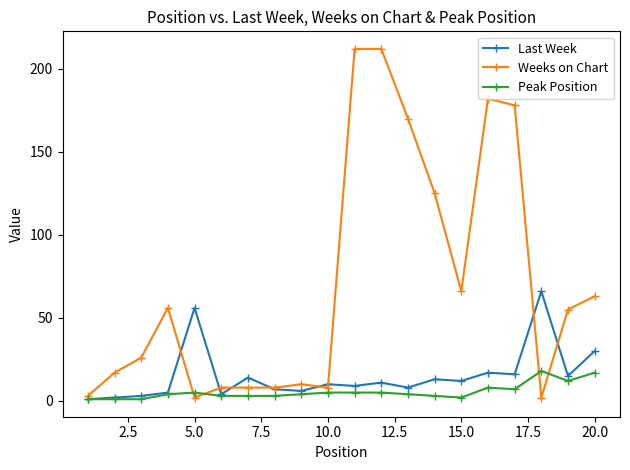

True or false: Peak Position and Weeks on Chart intersect in this chart.

True